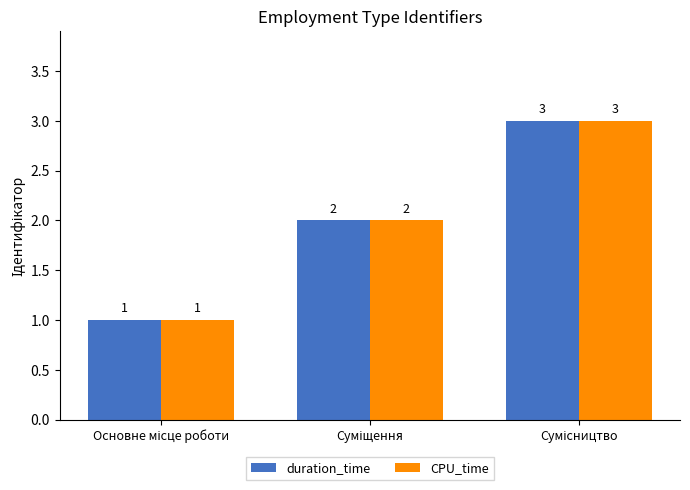

How many bars are there in each group?

2